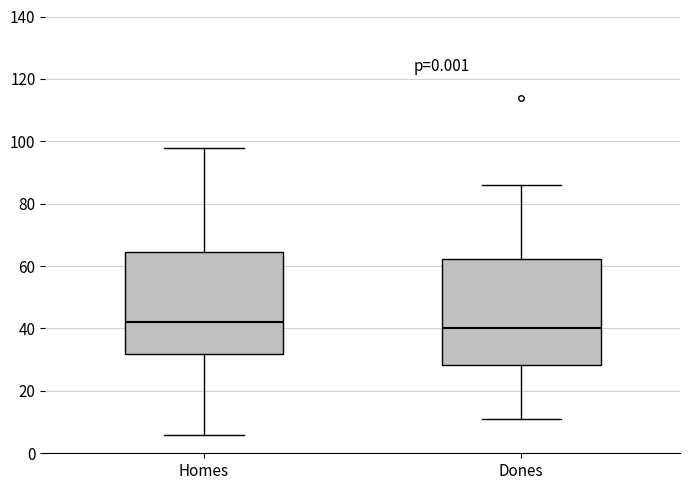

Which box has the highest median line?

Homes